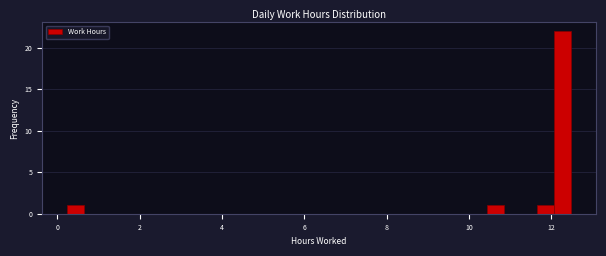

Read against the x-axis, roughly where is the centre of the tallest bar?

12.2